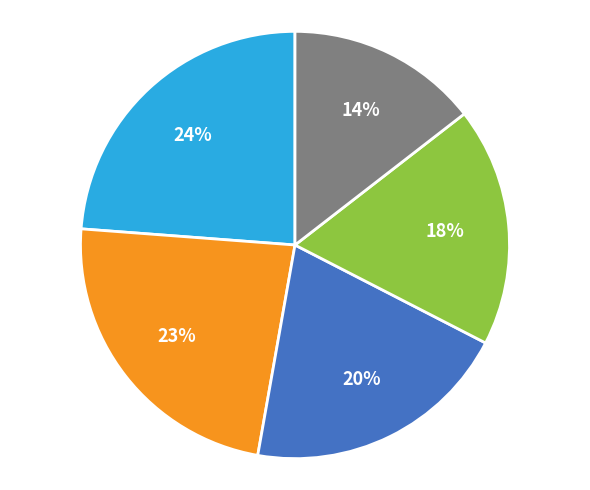

Does any single category account for the majority?

No